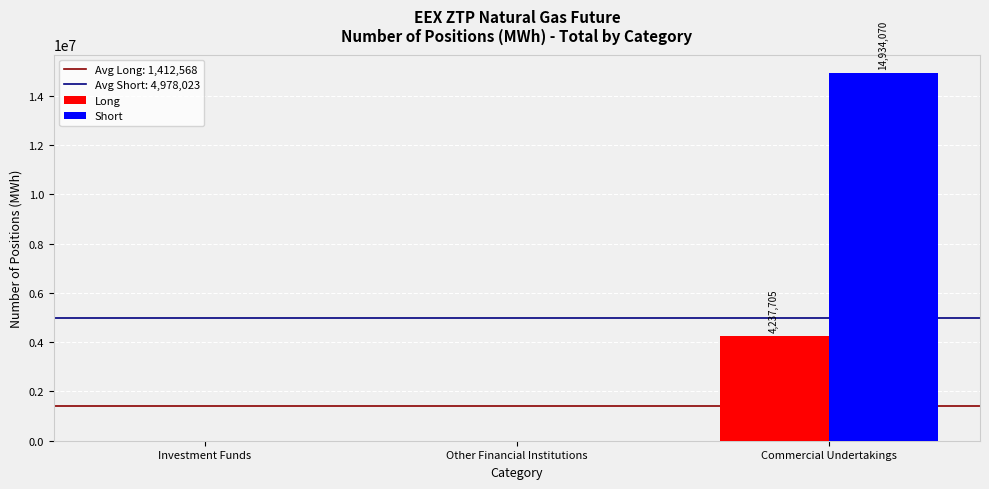

What is the total value across all series at Commercial Undertakings?

19171775